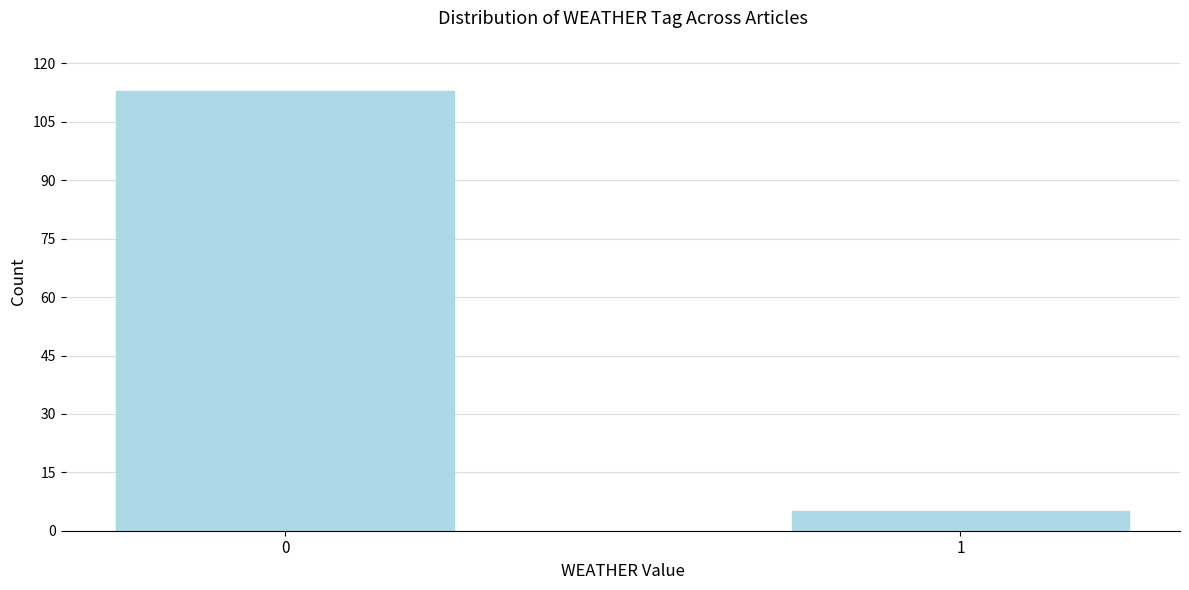

Reading right to left, what are all the values shown in this chart?

5	113